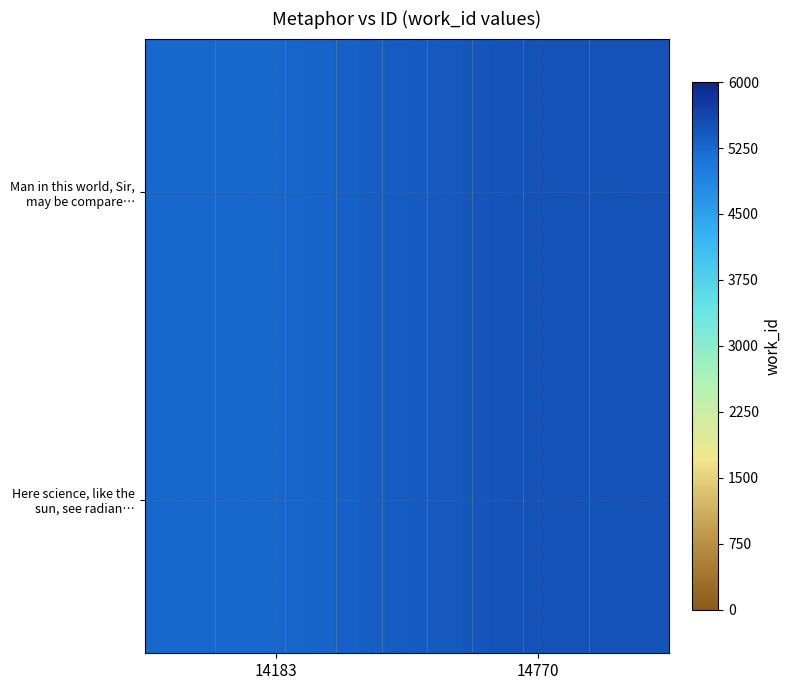

Is it true that Here science, like the sun, see radian… equals 7756 at 14183?

False